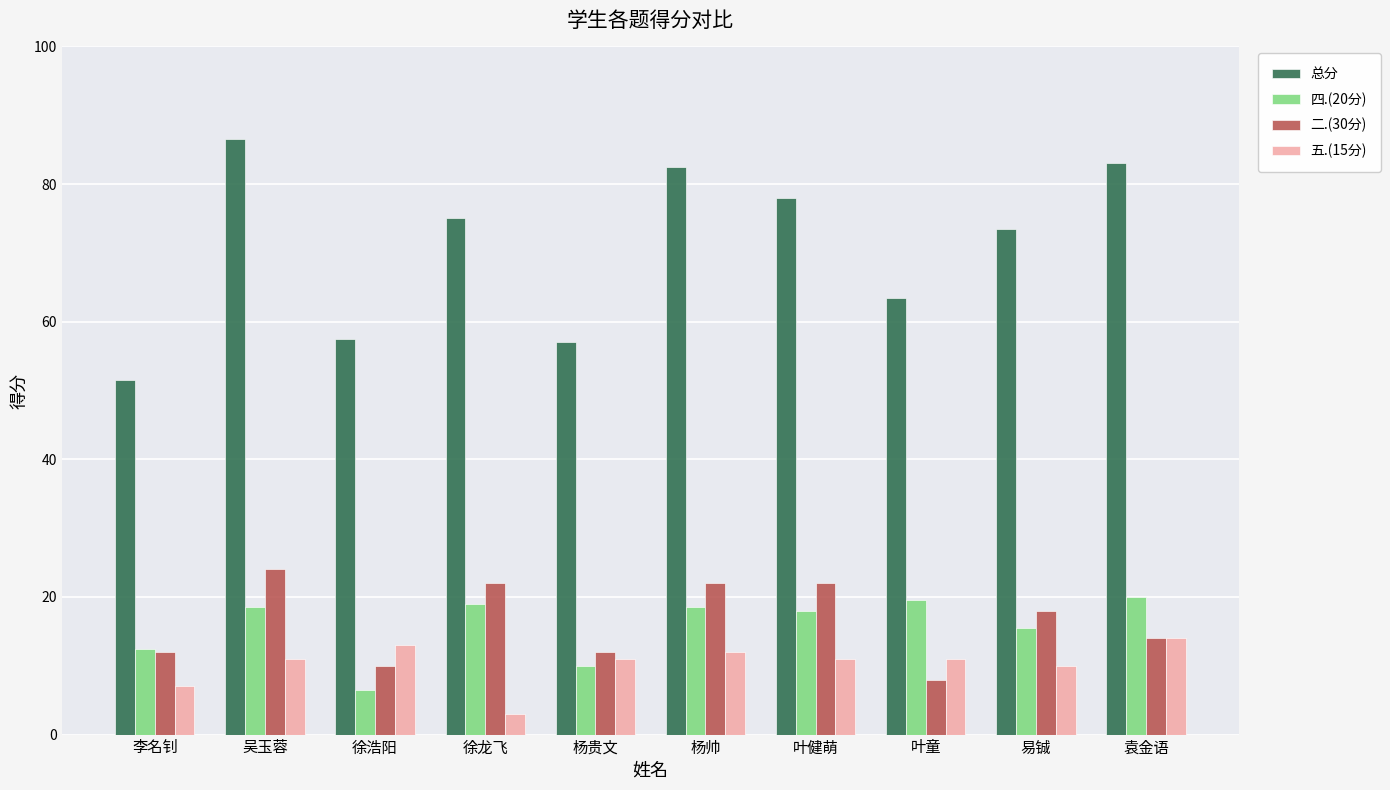

How many series are shown in this chart?

4